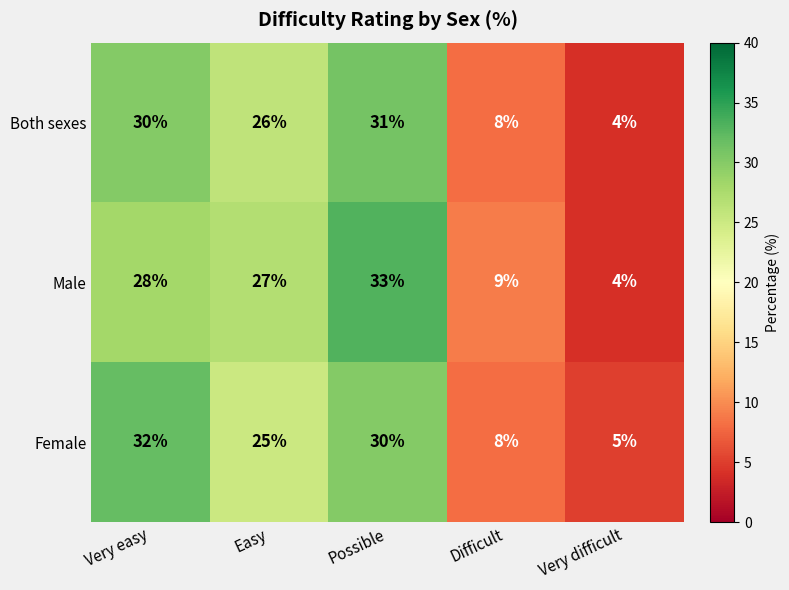

Is it true that Male equals 16 at Easy?

False